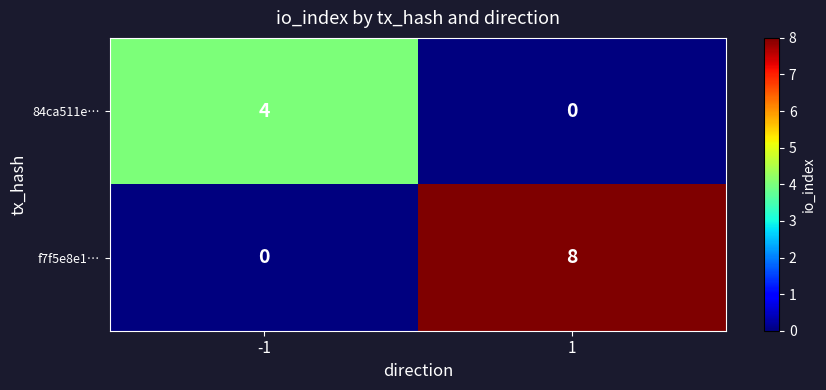

Reading left to right, list all the values displayed in this chart.

84ca511e…: 4	0
f7f5e8e1…: 0	8